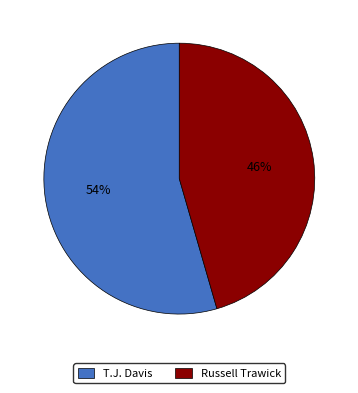

Rank the categories by value from highest to lowest.

T.J. Davis, Russell Trawick